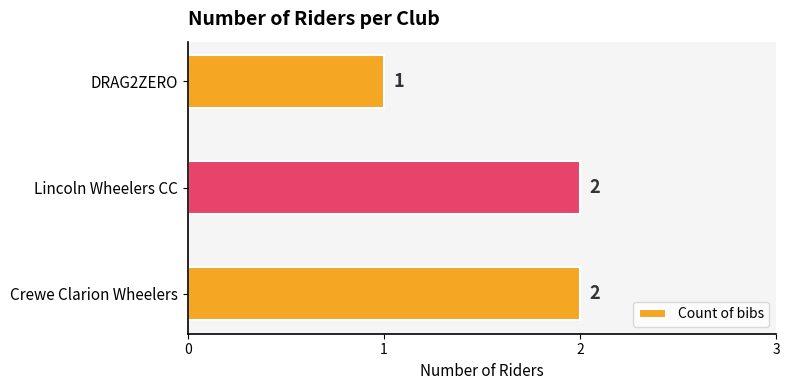

Where is the data nearest to the value 1?

DRAG2ZERO